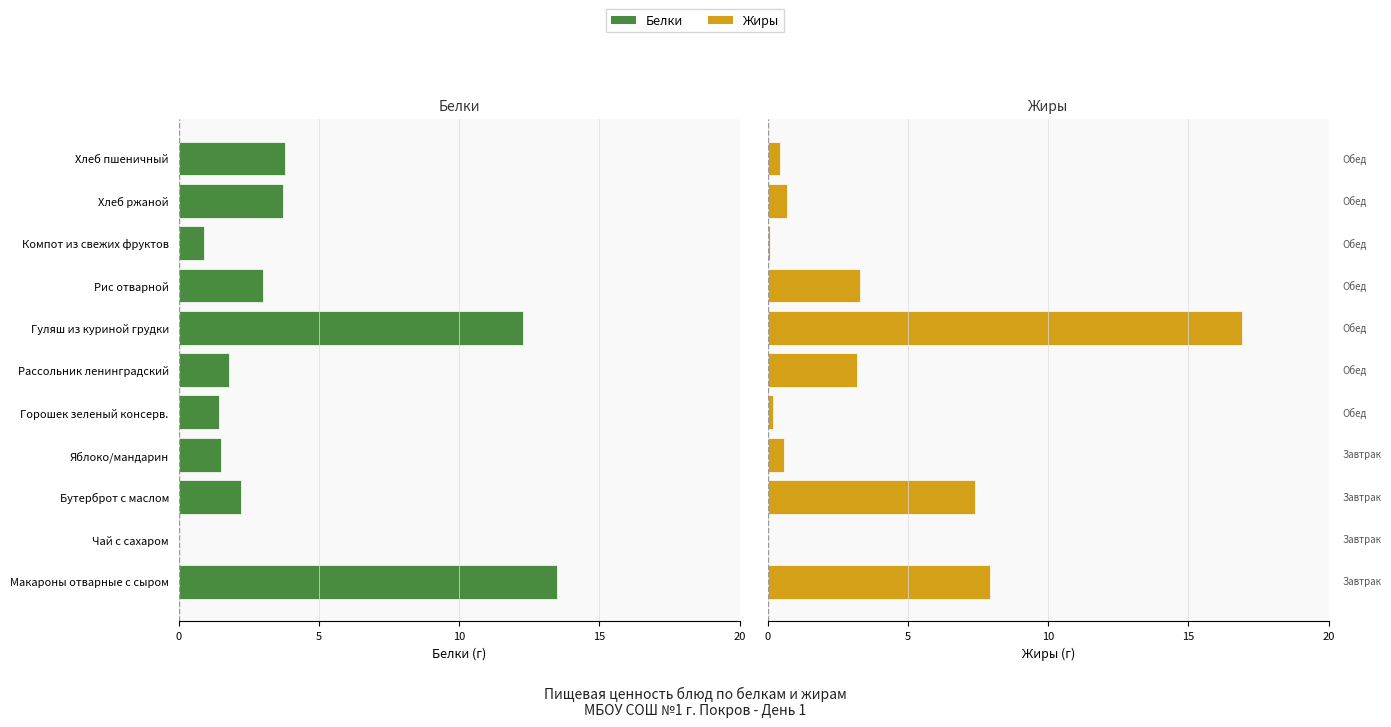

What is the average value of the Жиры series?

3.7